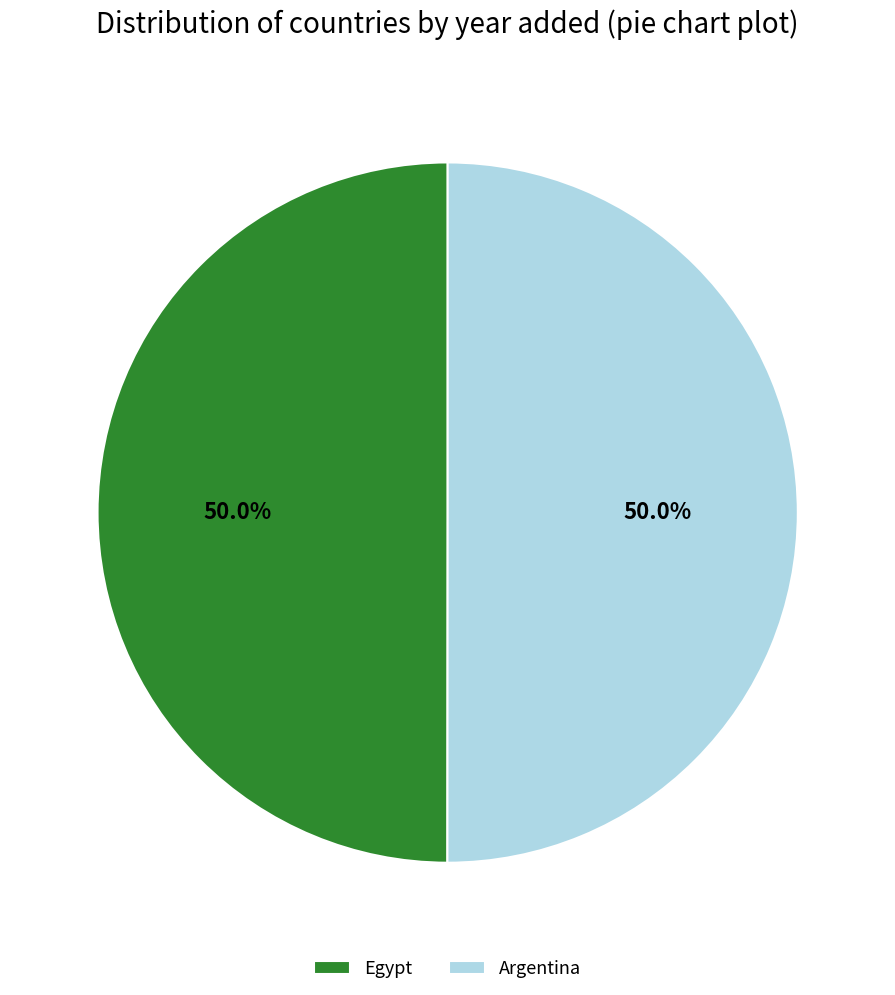

How much of the chart is everything except Argentina?

50.0%